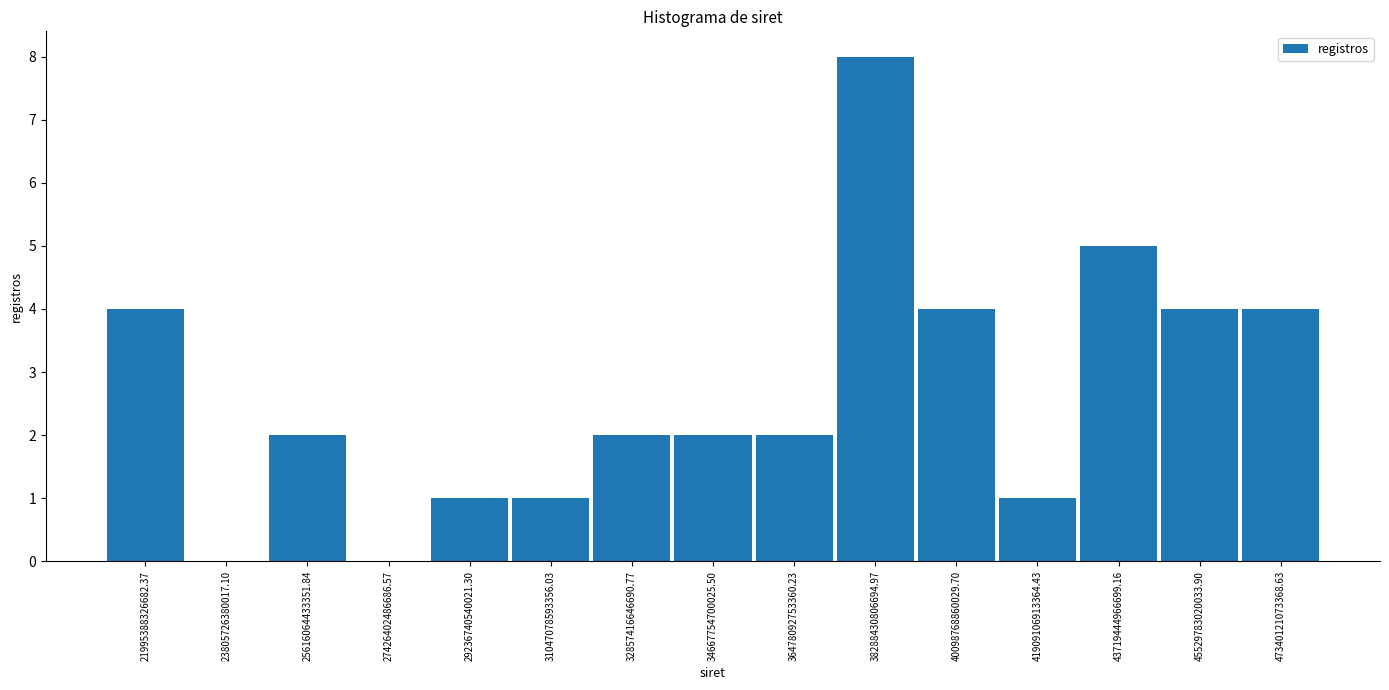

How tall is the bar that spans 30200000000000 to 32000000000000 on the x-axis? Neither the bar edges nor the heights are printed on the chart, so give them approximately, as read against the axes.

1